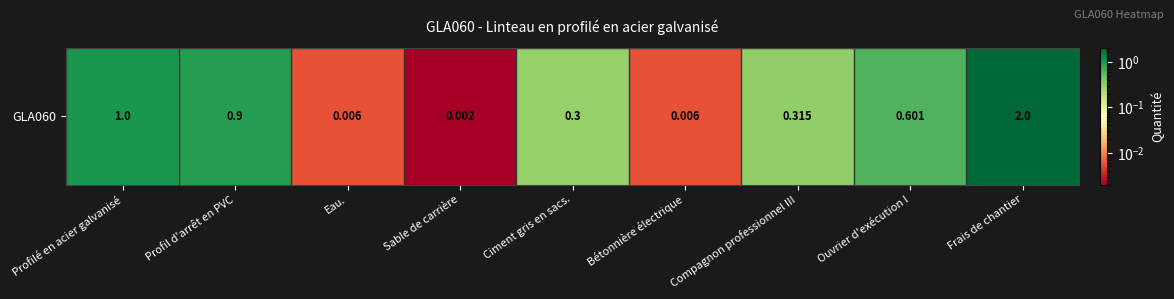

What is the average value?

0.6